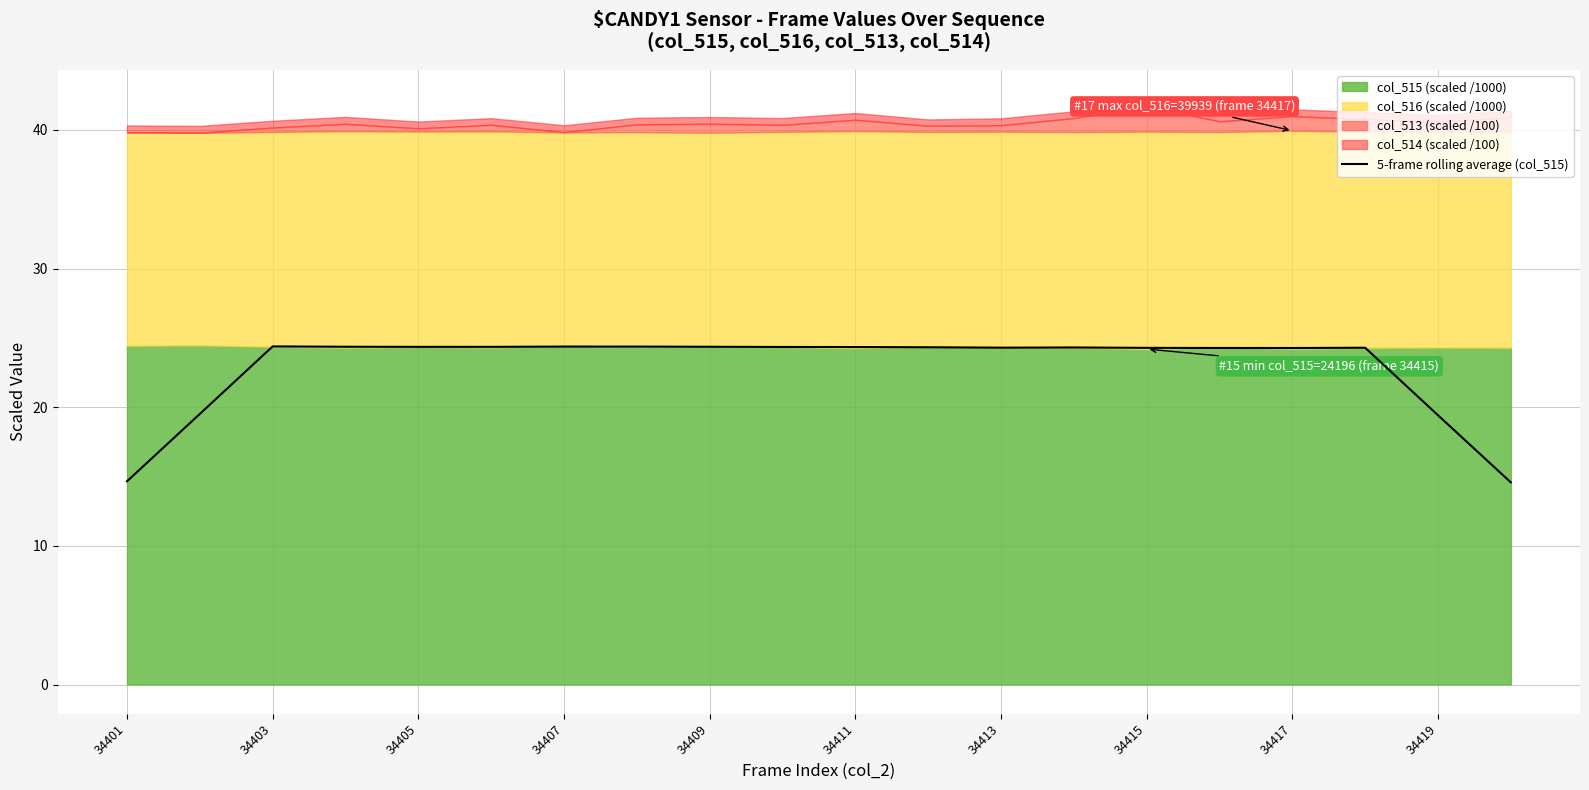

Is it true that the value at 15 is 8.6?

False